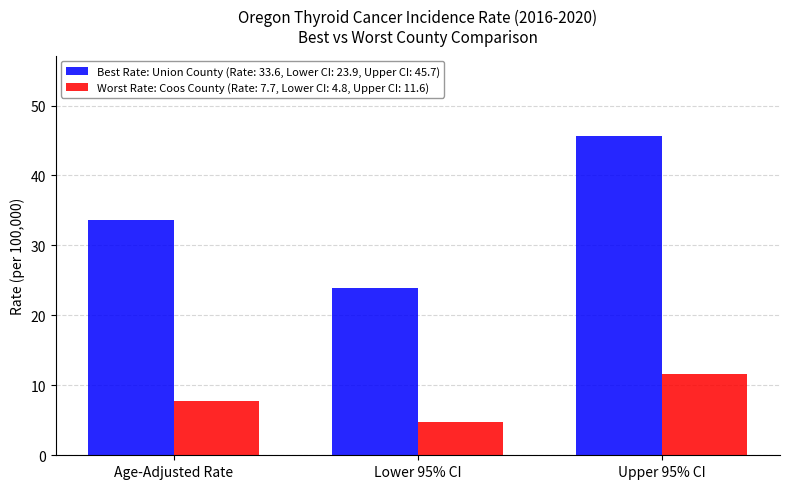

What is the total value across all series at Lower 95% CI?

28.7